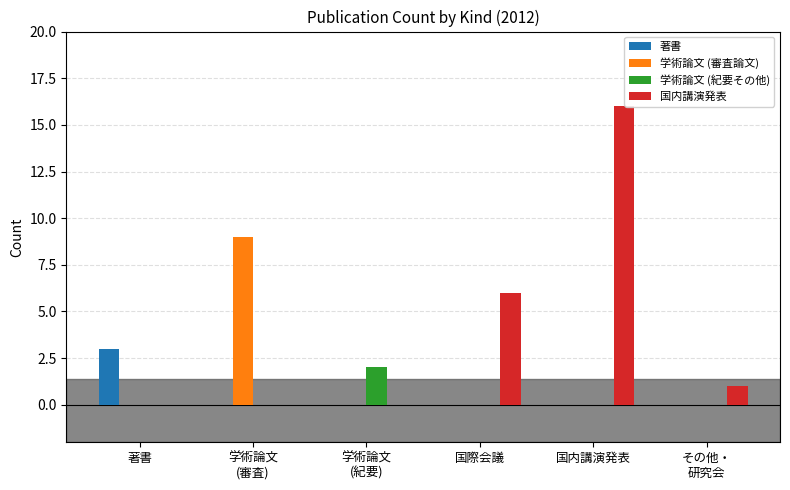

Count the number of categories in the chart.

6